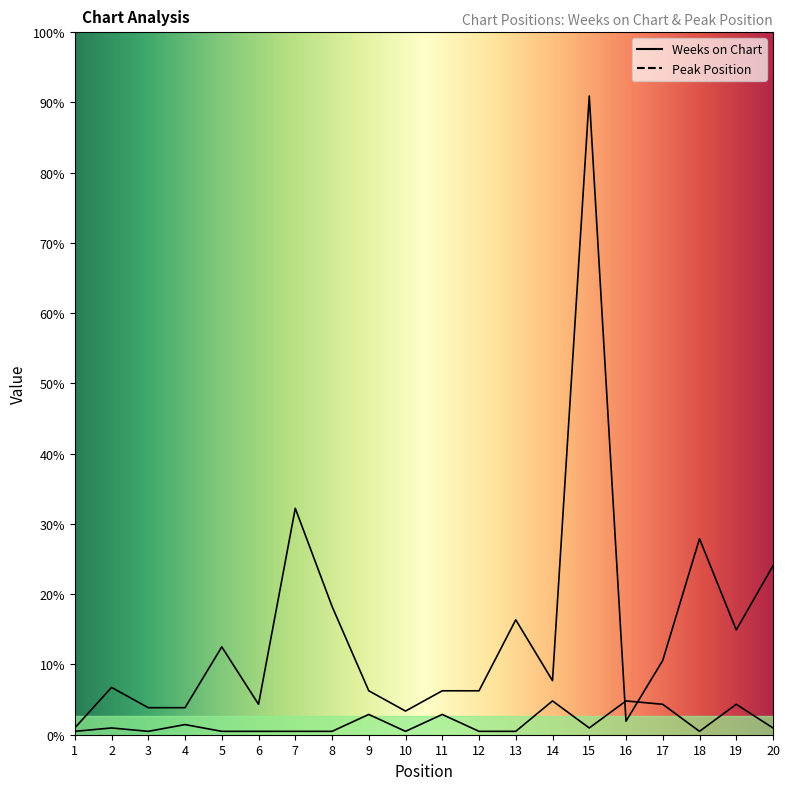

Which series has the largest total across all categories?

Weeks on Chart